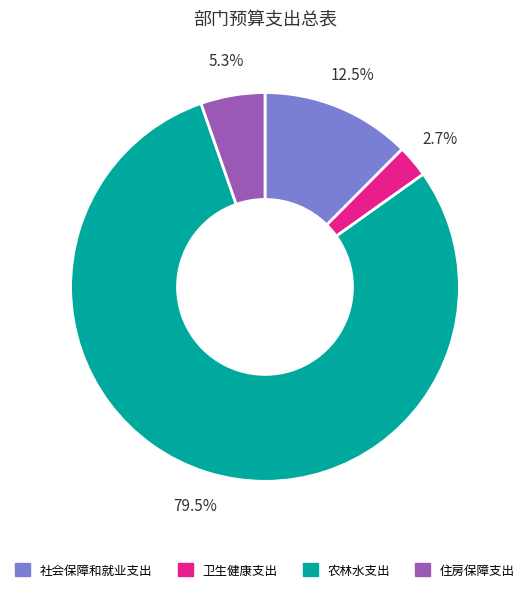

What is the majority slice?

农林水支出